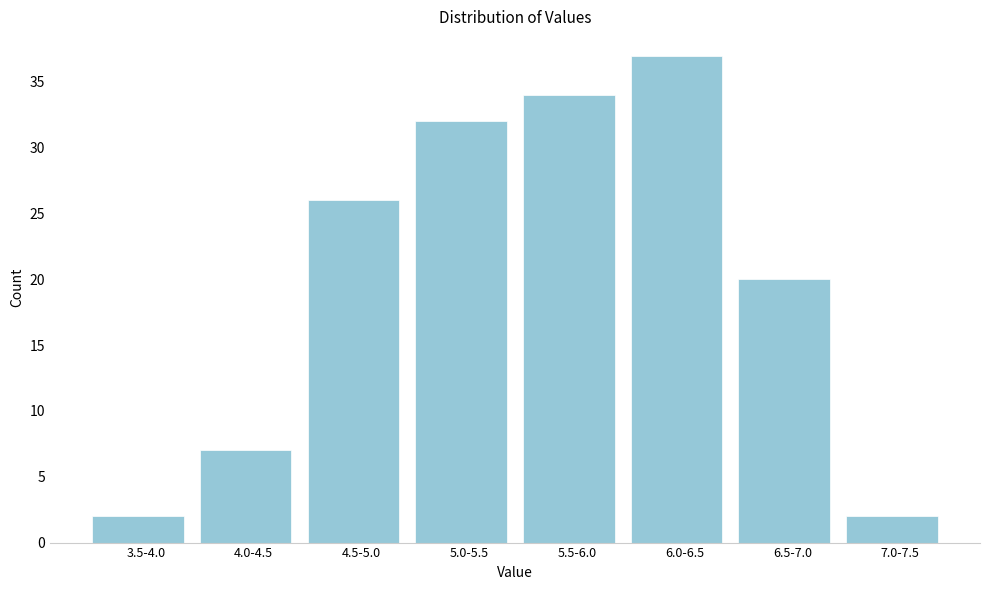

Reading left to right, list all the values displayed in this chart.

2	7	26	32	34	37	20	2